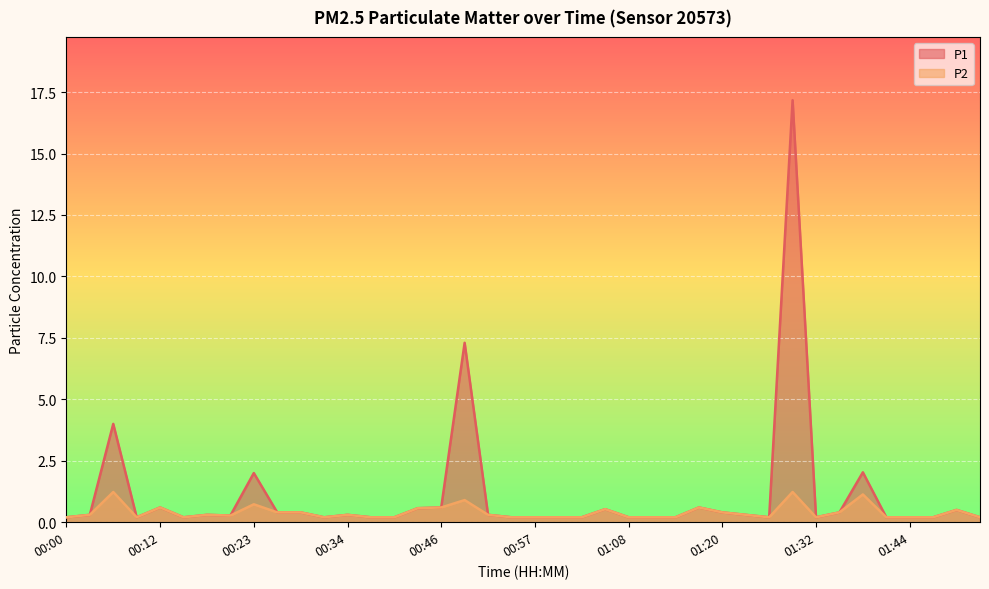

Is it true that P2 equals 0.3 at 00:48?

False